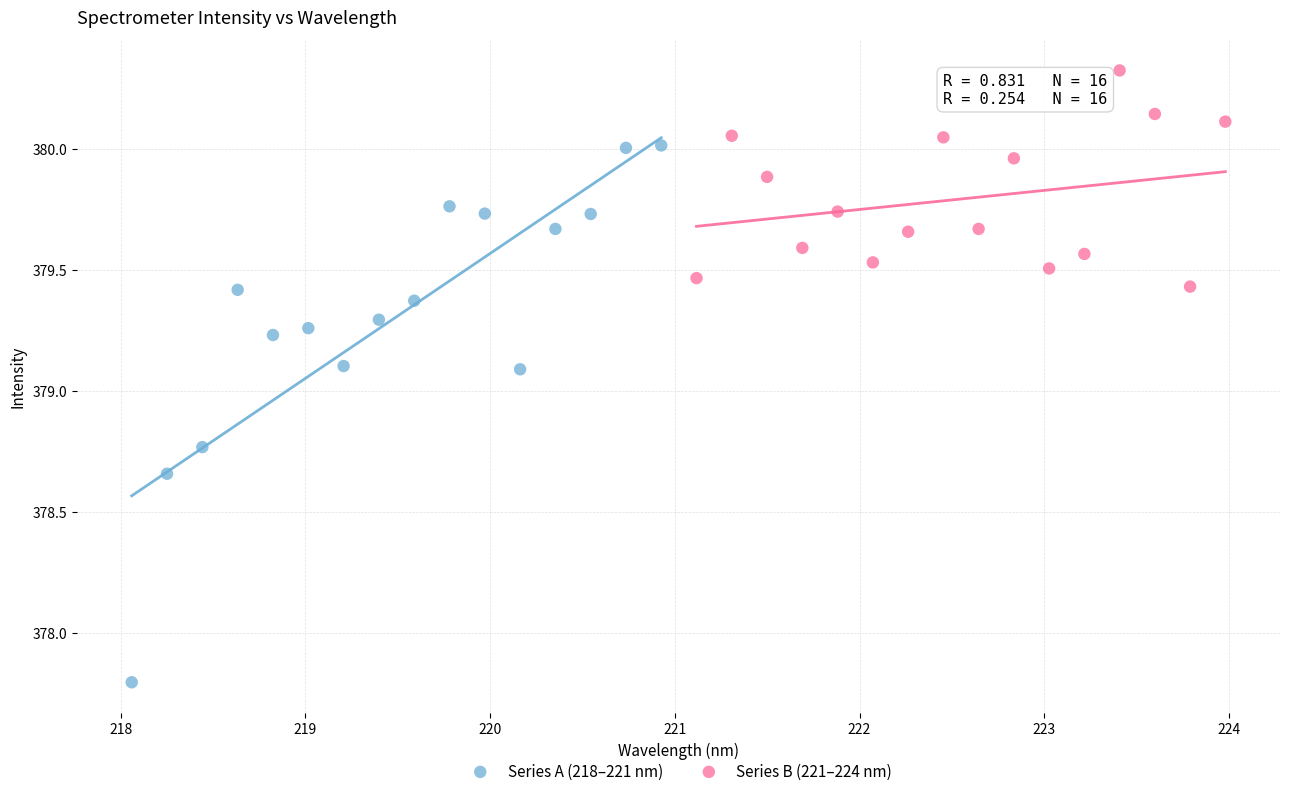

Which series has the widest spread of Y values?

Series A (218–221 nm)